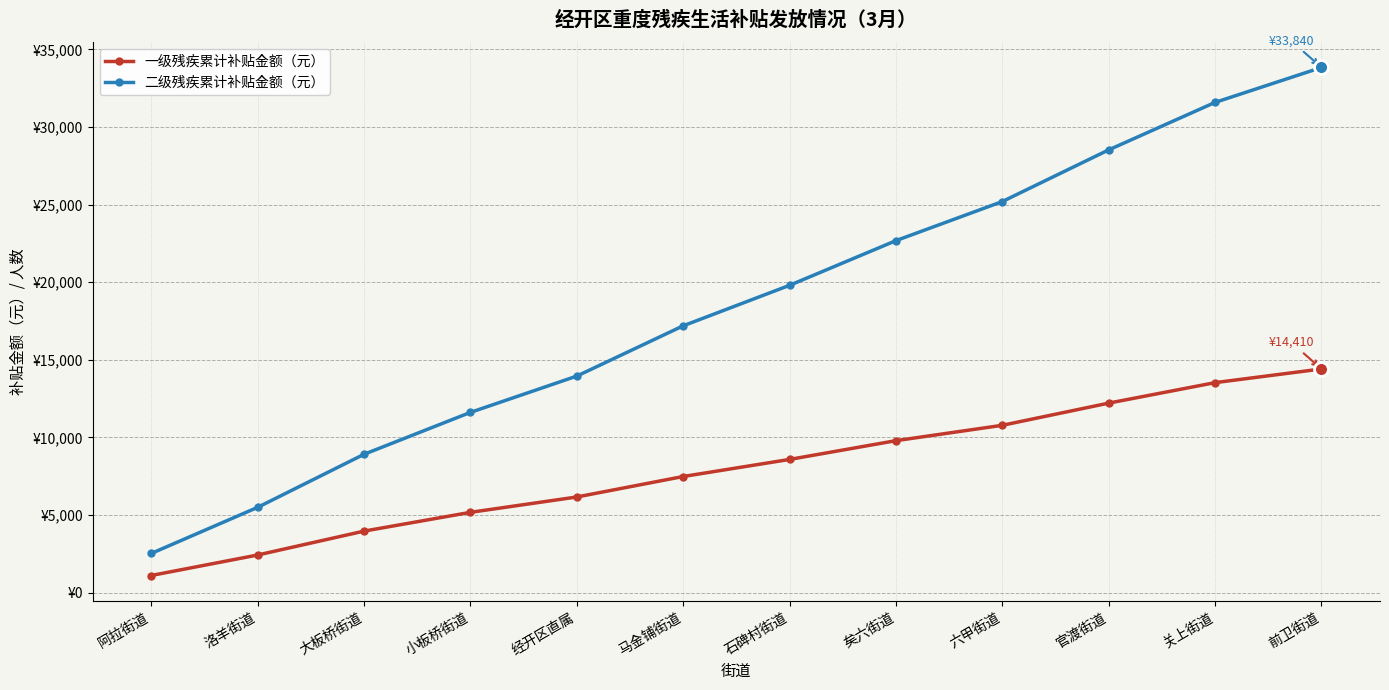

True or false: 二级残疾累计补贴金额（元） and 一级残疾累计补贴金额（元） cross at least once.

False